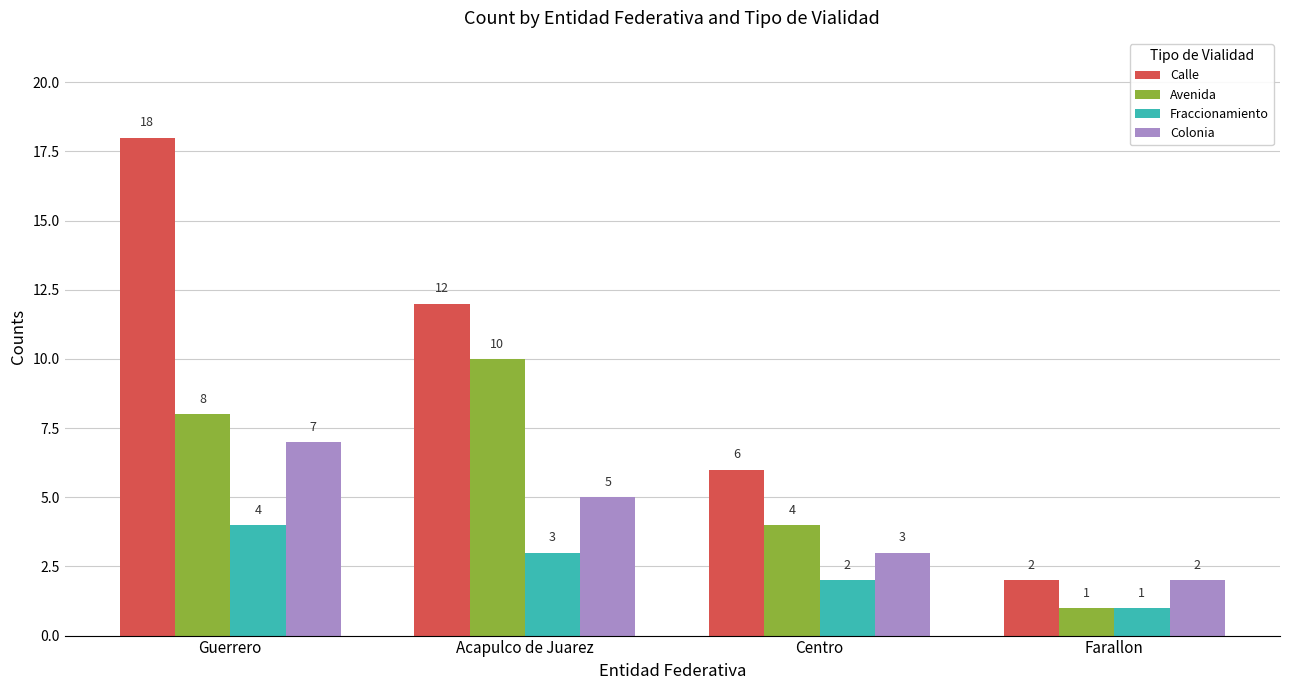

What are all the series names shown in the legend?

Calle, Avenida, Fraccionamiento, Colonia